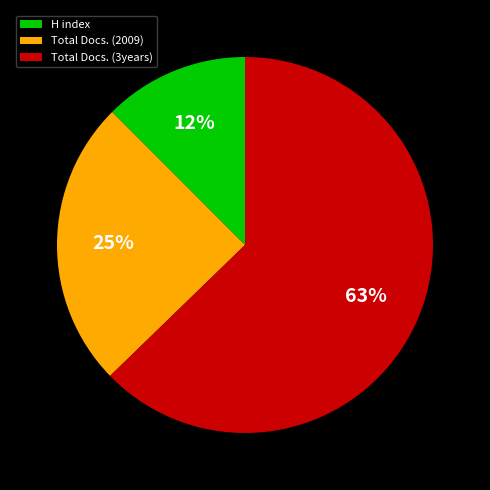

Which category accounts for the majority?

Total Docs. (3years)